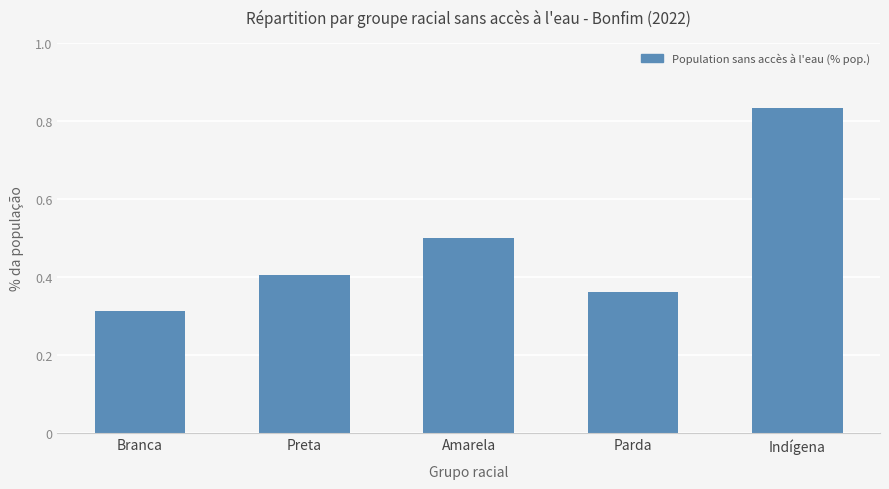

What is the average value?

0.5